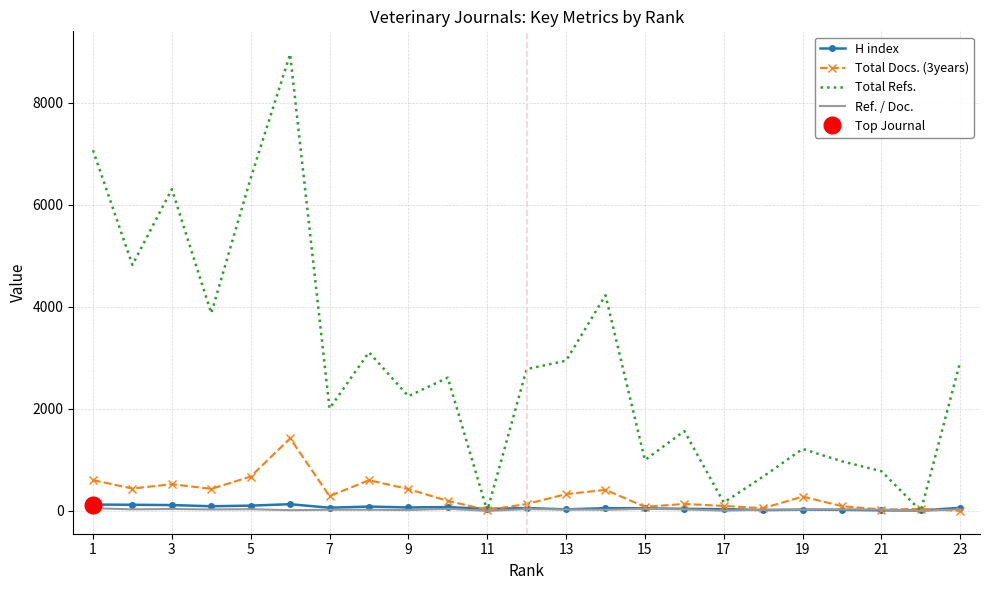

Is the value of H index at 17 greater than the value of Total Docs. (3years) at 13?

No